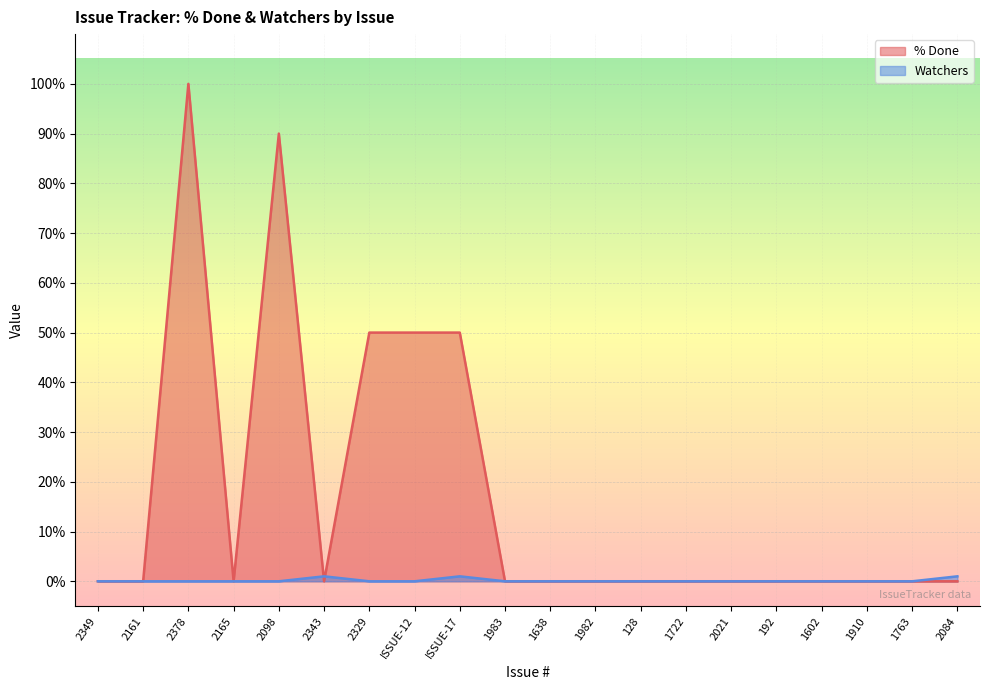

Rank the categories by Watchers value from highest to lowest.

2343, ISSUE-17, 2084, 2349, 2161, 2378, 2165, 2098, 2329, ISSUE-12, 1983, 1638, 1982, 128, 1722, 2021, 192, 1602, 1910, 1763